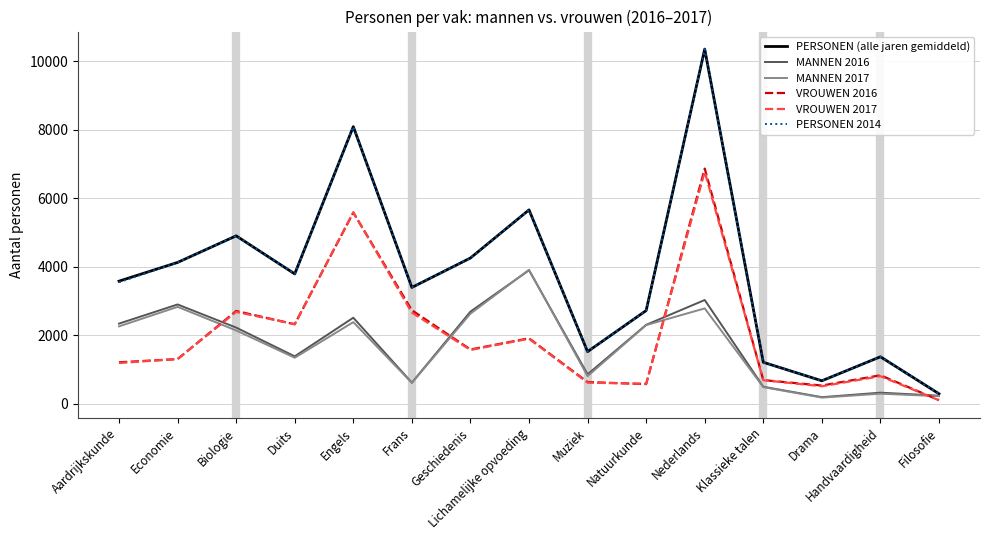

At which category is the sum across all series the highest?

Nederlands